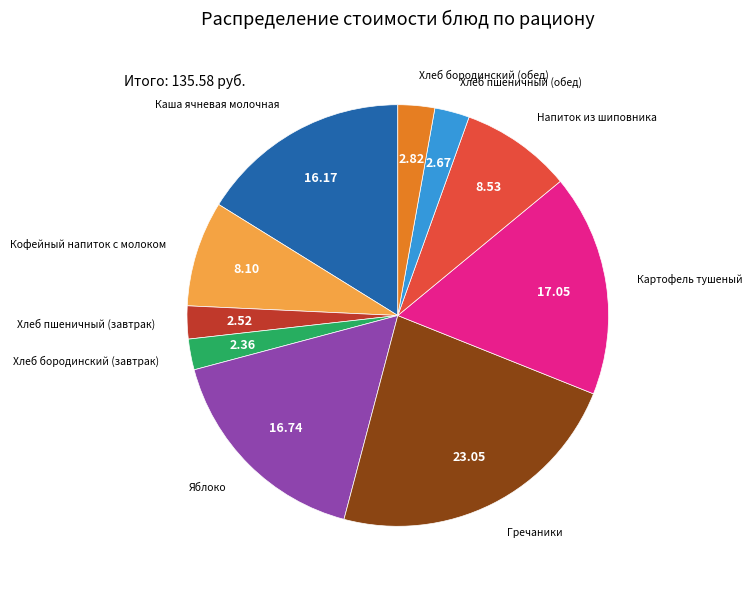

Is there any slice that represents more than half of the pie?

No